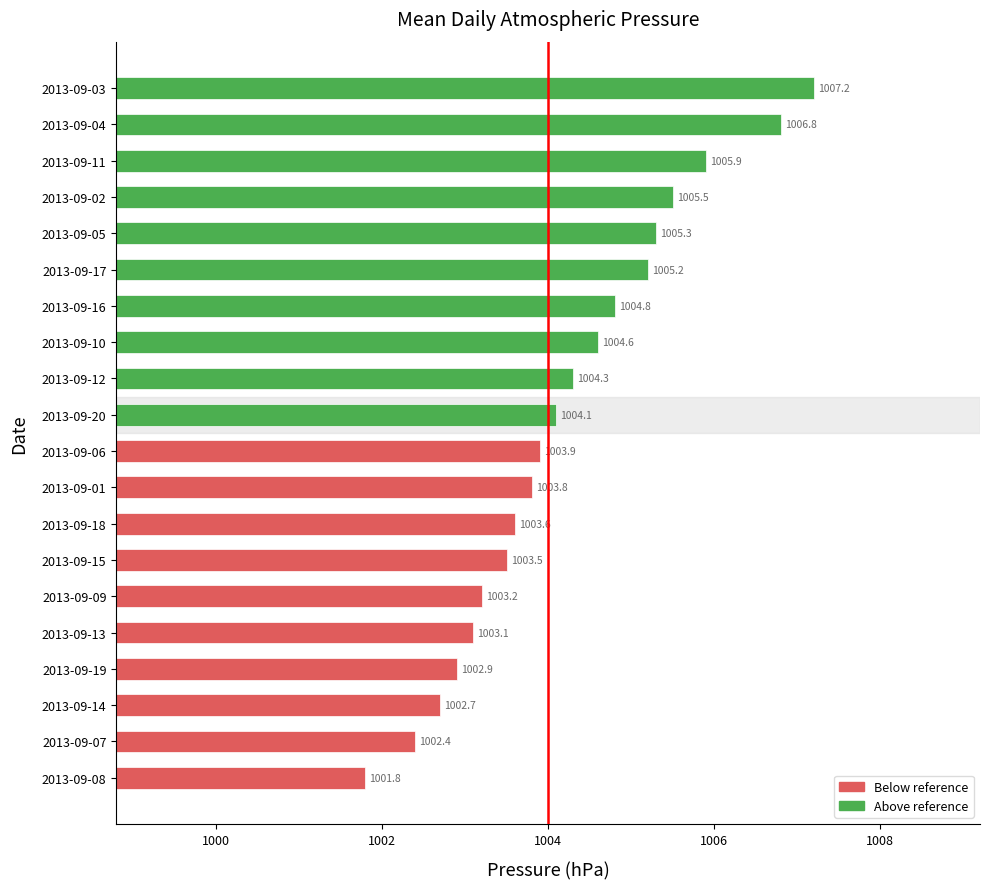

Where is the data nearest to the value 1004?

2013-09-06